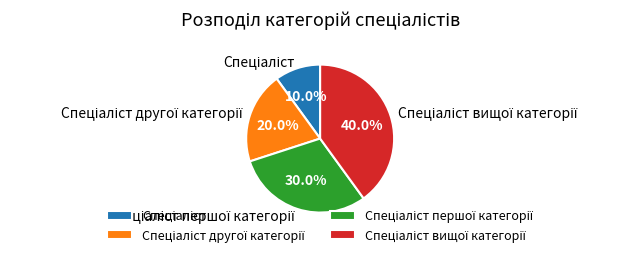

Is there a majority slice in this chart?

No